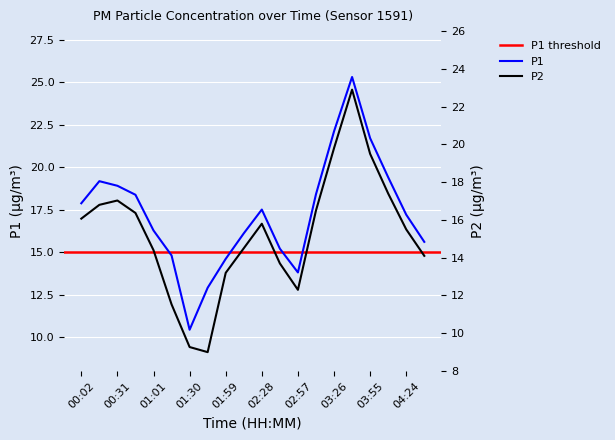

What is the difference between the highest and lowest values at 00:17?

2.4